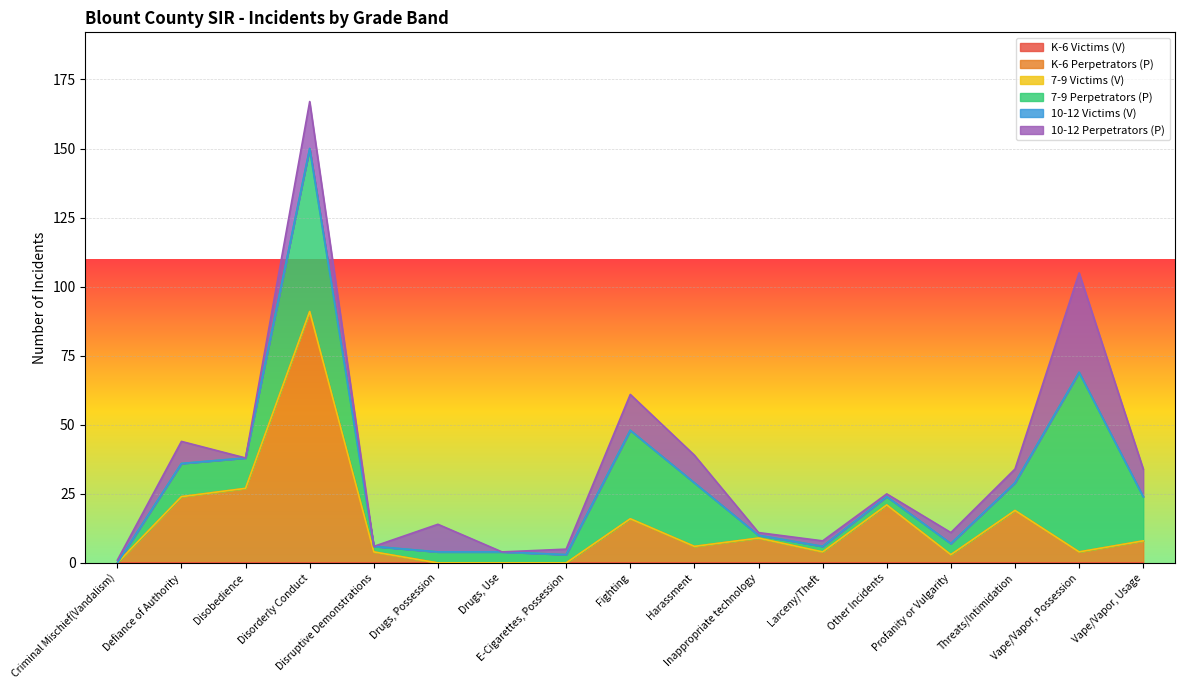

Reading left to right, list all the values displayed in this chart.

K-6 Victims (V): Criminal Mischief(Vandalism)=0	Defiance of Authority=0	Disobedience=0	Disorderly Conduct=0	Disruptive Demonstrations=0	Drugs, Possession=0	Drugs, Use=0	E-Cigarettes, Possession=0	Fighting=0	Harassment=0	Inappropriate technology=0	Larceny/Theft=0	Other Incidents=0	Profanity or Vulgarity=0	Threats/Intimidation=0	Vape/Vapor, Possession=0	Vape/Vapor, Usage=0
K-6 Perpetrators (P): Criminal Mischief(Vandalism)=0	Defiance of Authority=24	Disobedience=27	Disorderly Conduct=91	Disruptive Demonstrations=4	Drugs, Possession=0	Drugs, Use=0	E-Cigarettes, Possession=0	Fighting=16	Harassment=6	Inappropriate technology=9	Larceny/Theft=4	Other Incidents=21	Profanity or Vulgarity=3	Threats/Intimidation=19	Vape/Vapor, Possession=4	Vape/Vapor, Usage=8
7-9 Victims (V): Criminal Mischief(Vandalism)=0	Defiance of Authority=0	Disobedience=0	Disorderly Conduct=0	Disruptive Demonstrations=0	Drugs, Possession=0	Drugs, Use=0	E-Cigarettes, Possession=0	Fighting=0	Harassment=0	Inappropriate technology=0	Larceny/Theft=0	Other Incidents=0	Profanity or Vulgarity=0	Threats/Intimidation=0	Vape/Vapor, Possession=0	Vape/Vapor, Usage=0
7-9 Perpetrators (P): Criminal Mischief(Vandalism)=0	Defiance of Authority=12	Disobedience=11	Disorderly Conduct=59	Disruptive Demonstrations=2	Drugs, Possession=4	Drugs, Use=4	E-Cigarettes, Possession=3	Fighting=32	Harassment=23	Inappropriate technology=1	Larceny/Theft=2	Other Incidents=3	Profanity or Vulgarity=4	Threats/Intimidation=10	Vape/Vapor, Possession=65	Vape/Vapor, Usage=16
10-12 Victims (V): Criminal Mischief(Vandalism)=0	Defiance of Authority=0	Disobedience=0	Disorderly Conduct=0	Disruptive Demonstrations=0	Drugs, Possession=0	Drugs, Use=0	E-Cigarettes, Possession=0	Fighting=0	Harassment=0	Inappropriate technology=0	Larceny/Theft=0	Other Incidents=0	Profanity or Vulgarity=0	Threats/Intimidation=0	Vape/Vapor, Possession=0	Vape/Vapor, Usage=0
10-12 Perpetrators (P): Criminal Mischief(Vandalism)=1	Defiance of Authority=8	Disobedience=0	Disorderly Conduct=17	Disruptive Demonstrations=0	Drugs, Possession=10	Drugs, Use=0	E-Cigarettes, Possession=2	Fighting=13	Harassment=10	Inappropriate technology=1	Larceny/Theft=2	Other Incidents=1	Profanity or Vulgarity=4	Threats/Intimidation=5	Vape/Vapor, Possession=36	Vape/Vapor, Usage=10